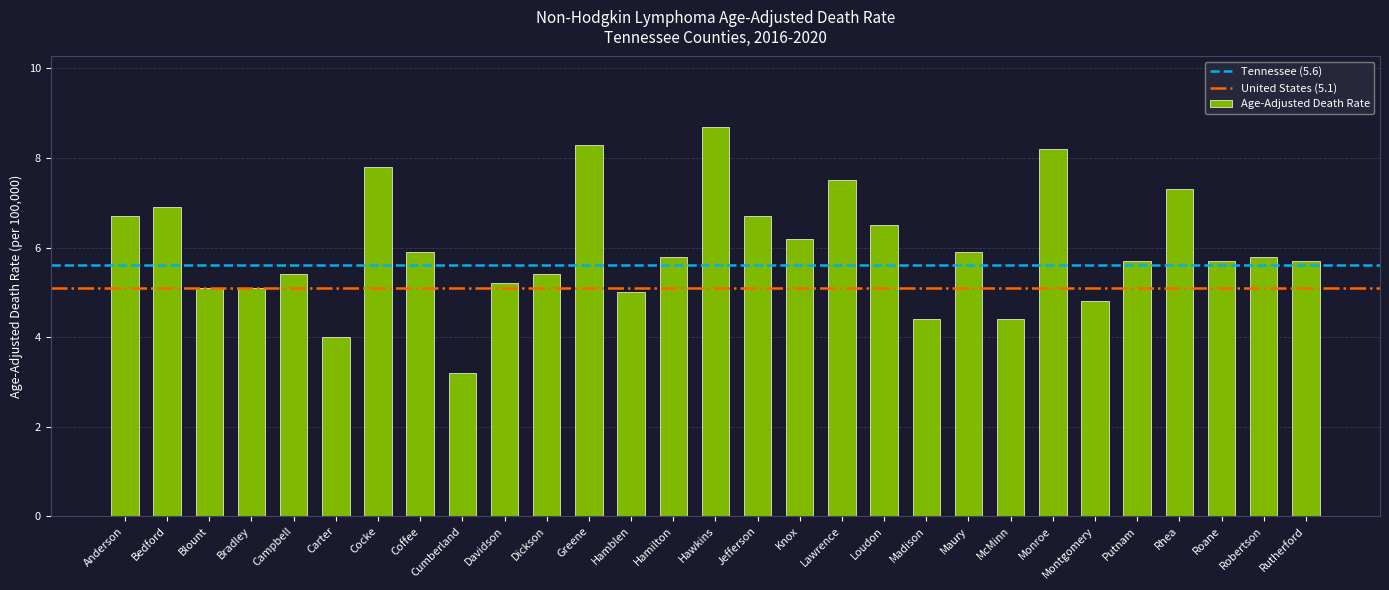

Is it true that the value at McMinn is 7.7?

False